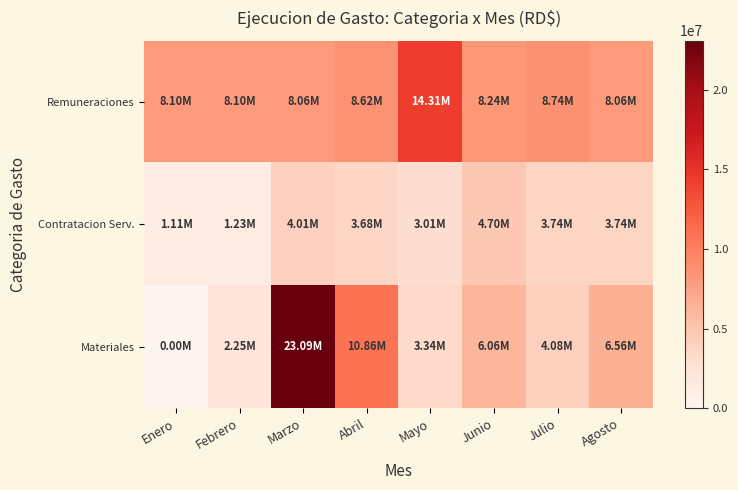

Rank the series by their maximum value, from highest to lowest.

Materiales, Remuneraciones, Contratacion Serv.